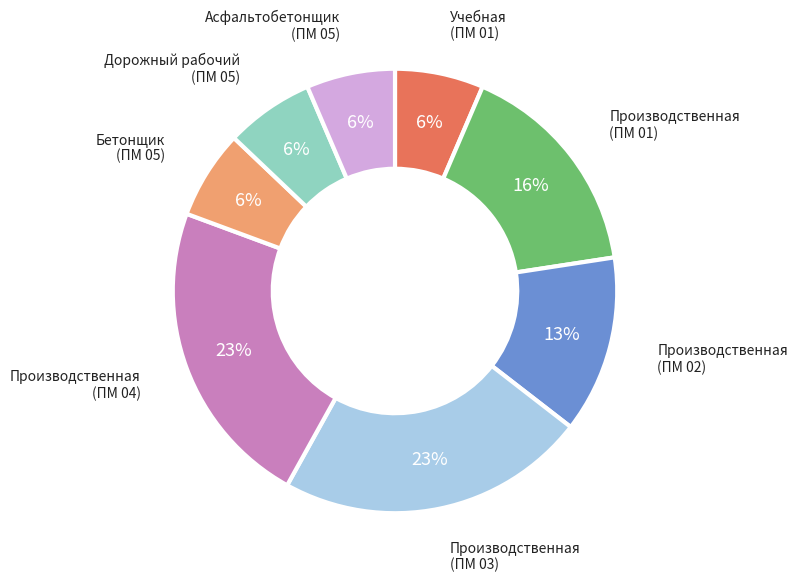

Is there a majority slice in this chart?

No